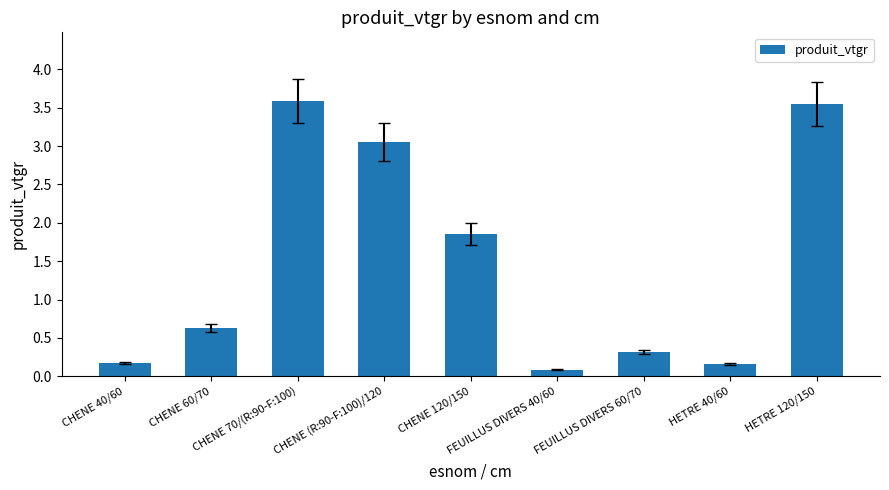

What is the greatest value displayed?

3.6